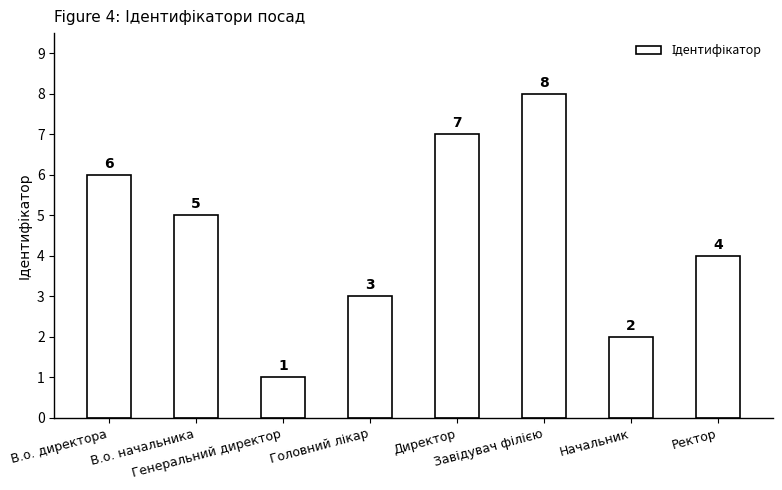

The chart shows a value of 2 at Ректор. True or false?

False